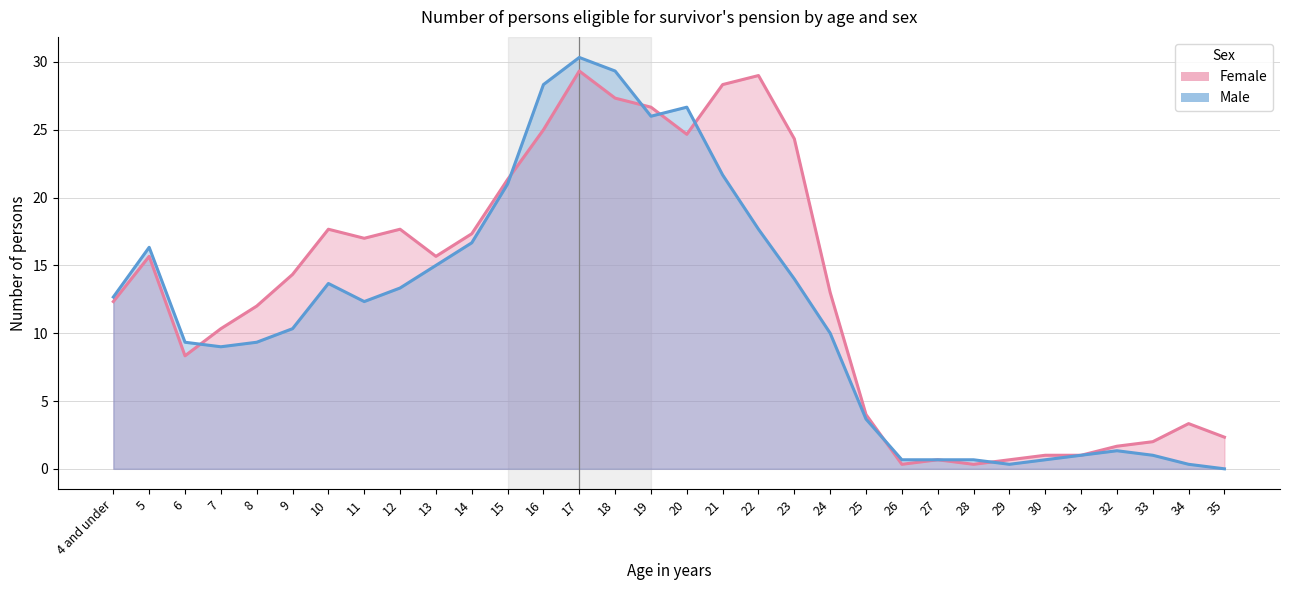

List the series in order of their peak value, lowest first.

Female, Male